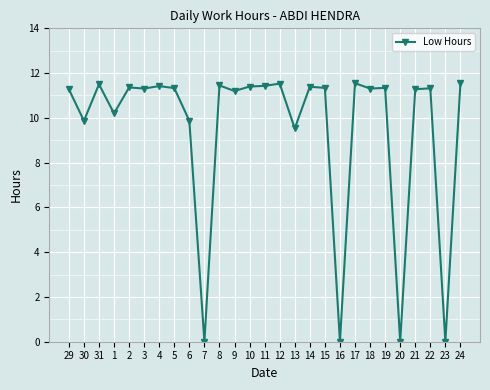

What is the value of the 6th point from the left?

11.3